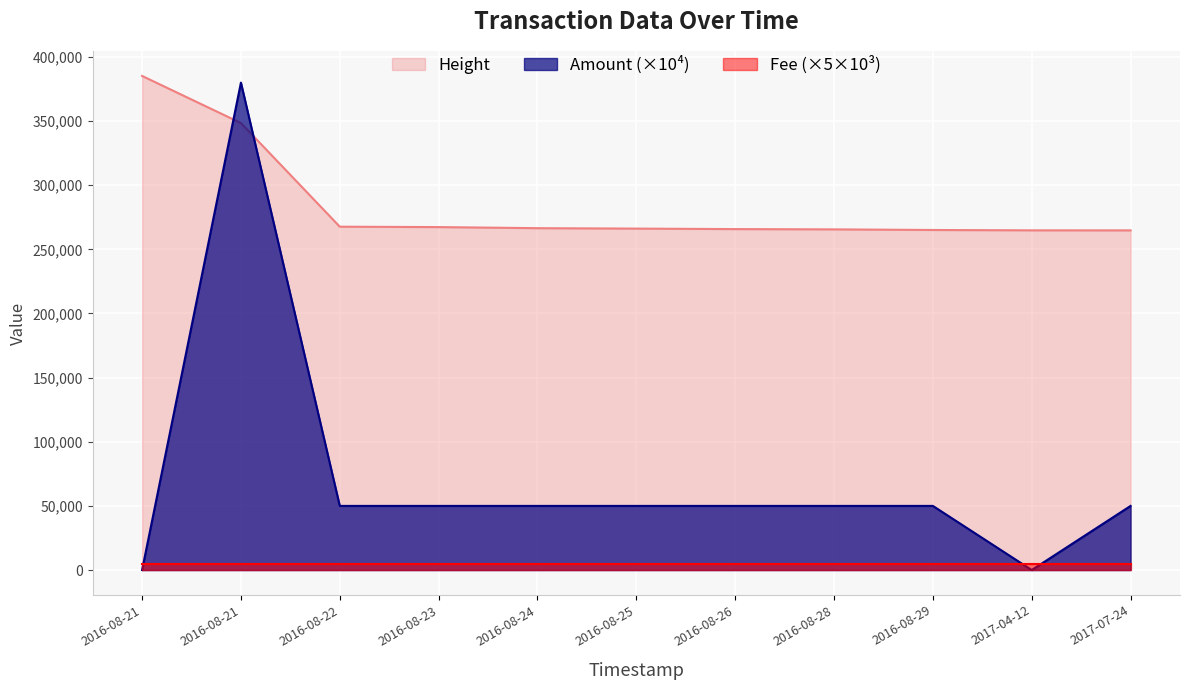

Is the value of Amount at 2017-07-24 greater than the value of Height at 2016-08-29?

No